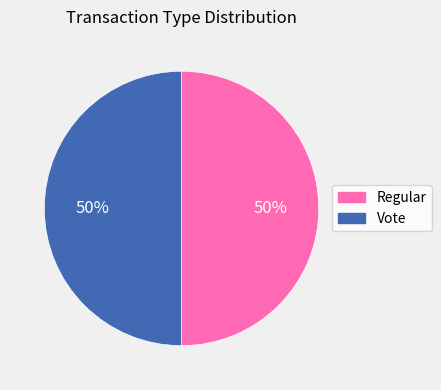

What percentage is the Regular slice, to the nearest percent?

50%